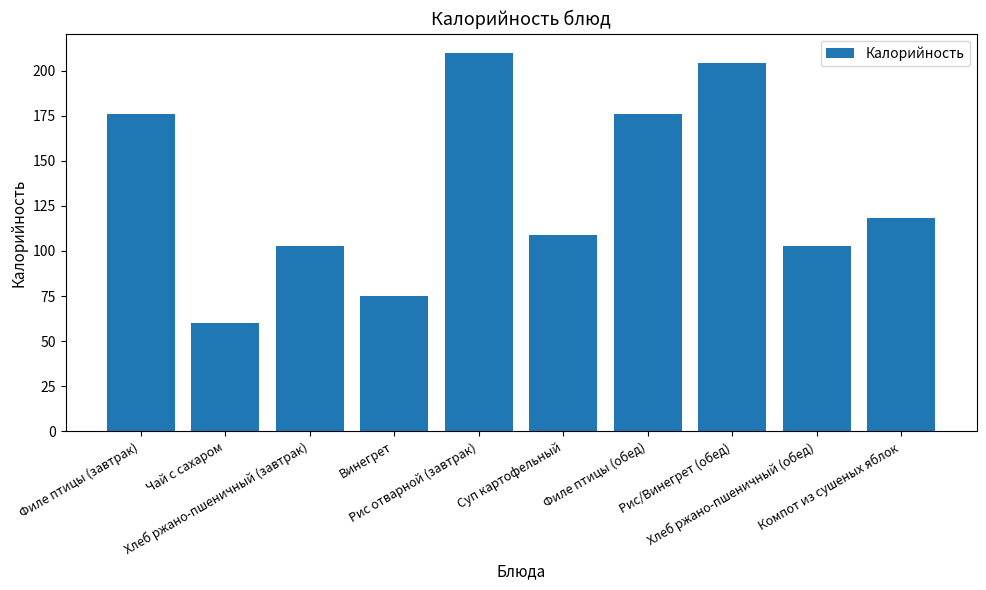

What position from the left is Винегрет?

4